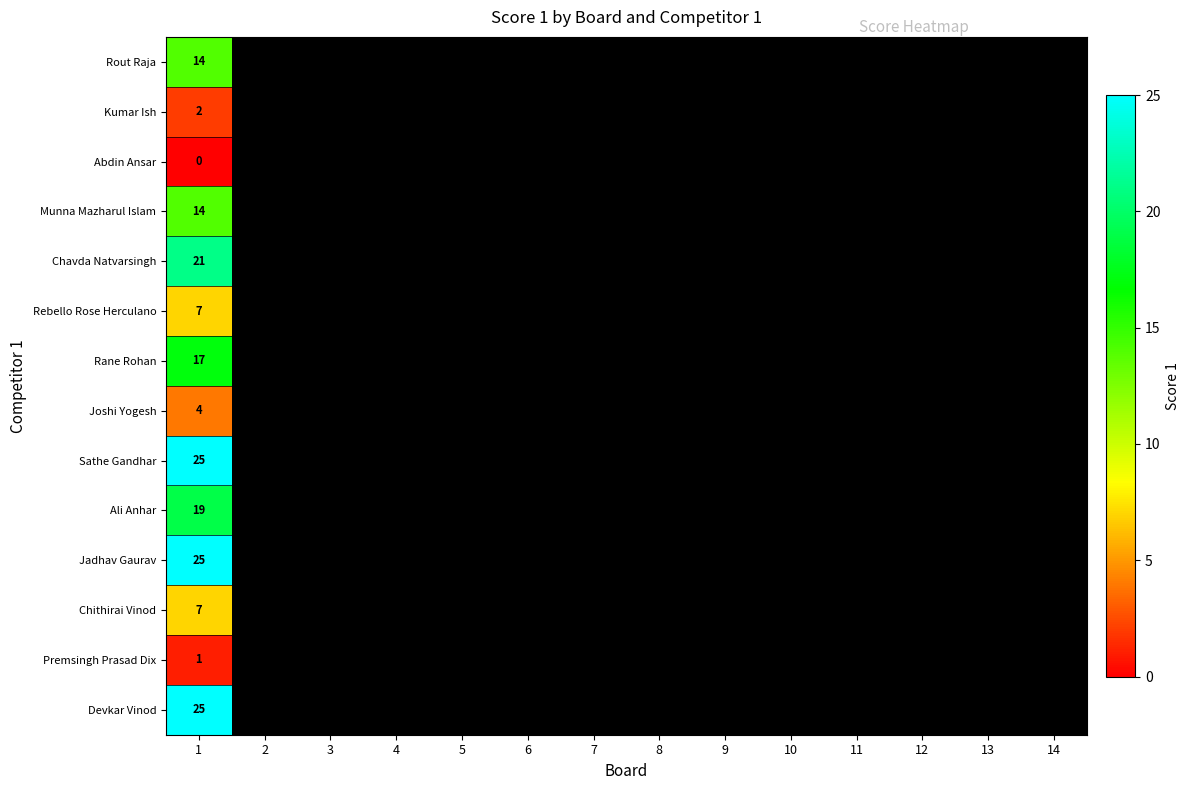

True or false: Kumar Ish has a value of 2 at 1.

True